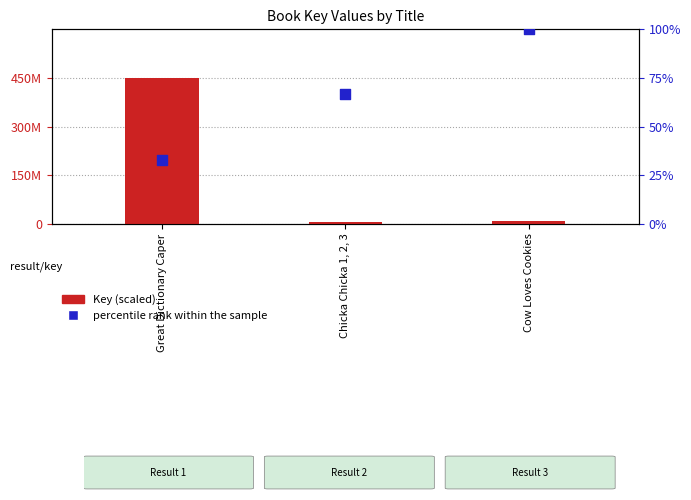

Which series contains the lowest Y value?

Key (scaled)